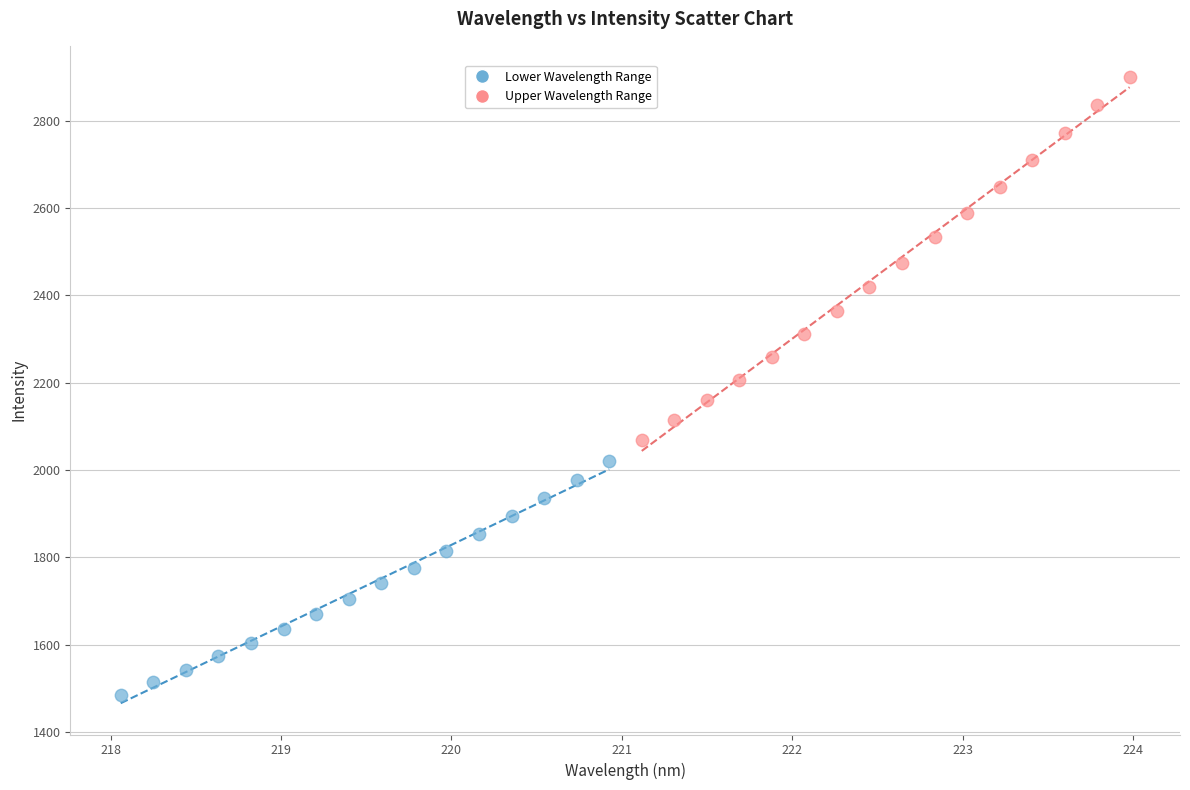

Which series has the widest spread of Y values?

Upper Wavelength Range